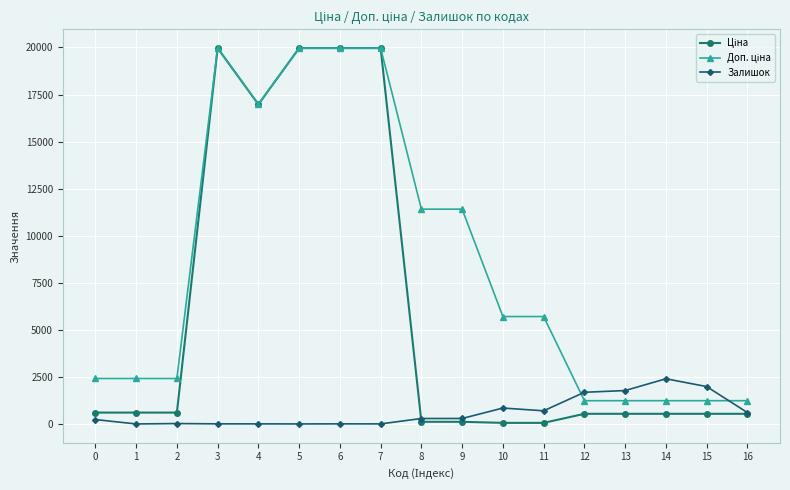

What is the maximum value shown in the chart?

19964.2